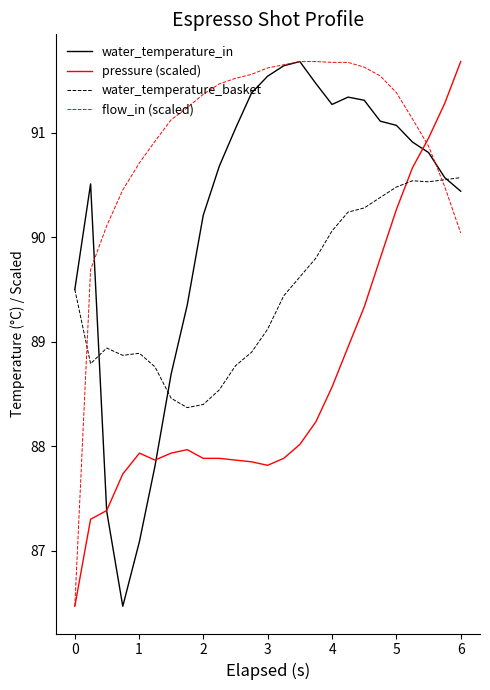

Does the chart have visible grid lines?

No